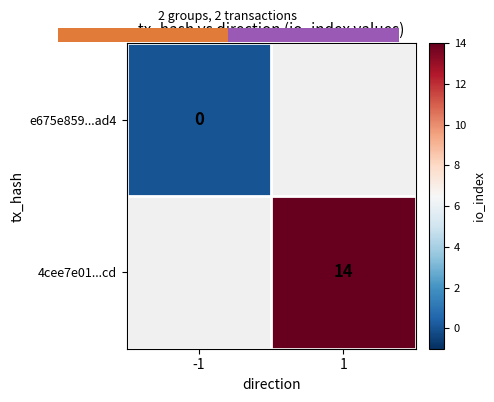

Which category has the lowest value across all series?

-1